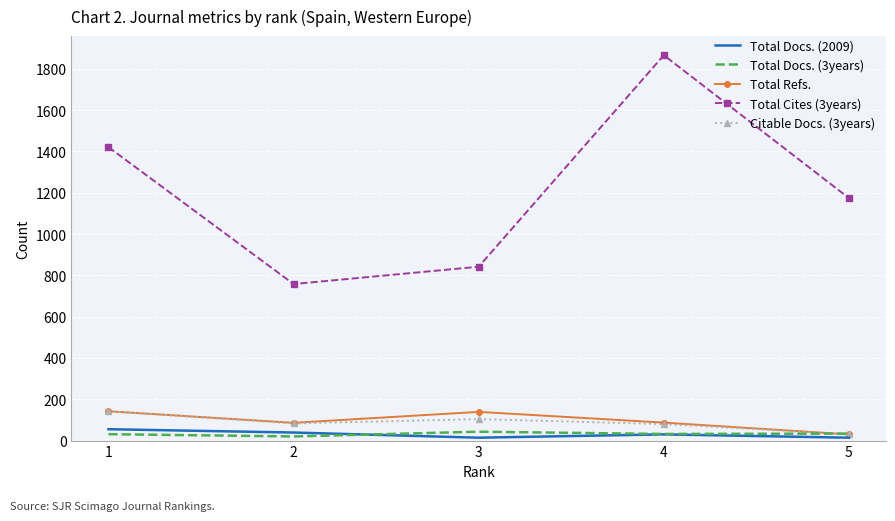

At which category is the sum across all series the highest?

4